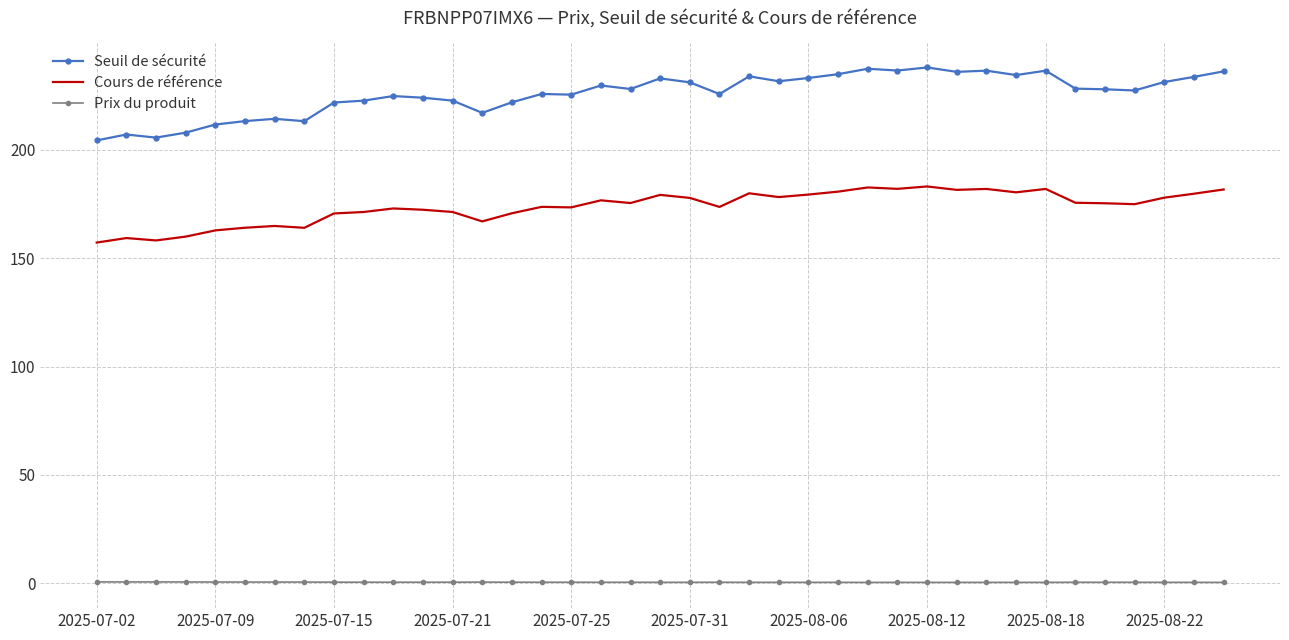

True or false: Seuil de sécurité and Cours de référence cross at least once.

False